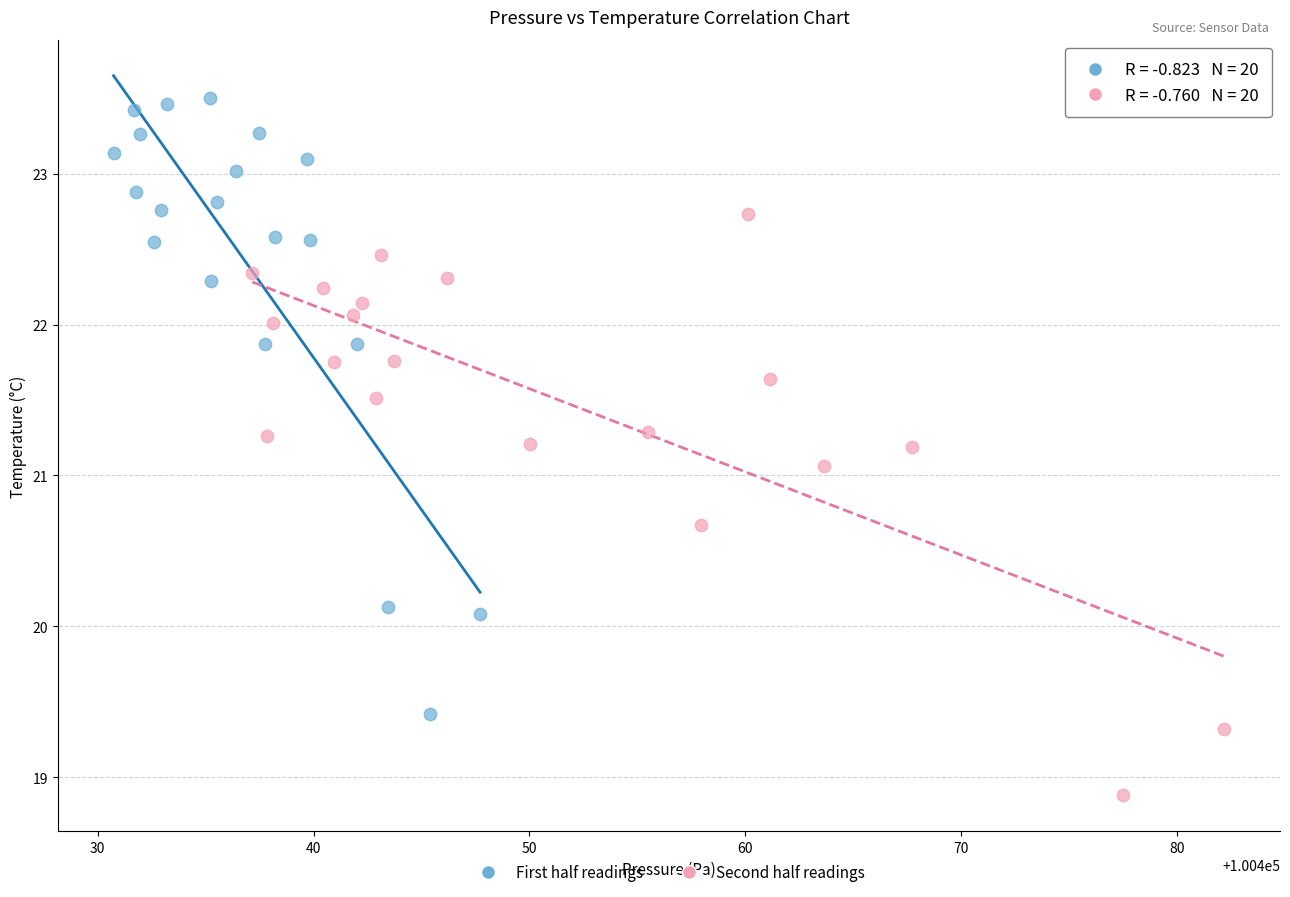

Which series contains the highest Y value?

First half readings